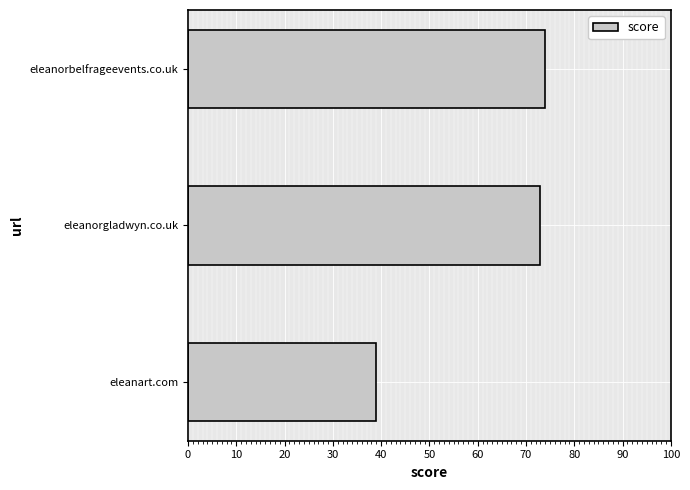

Approximately how many times larger is the value at eleanart.com compared to eleanorbelfrageevents.co.uk?

0.5